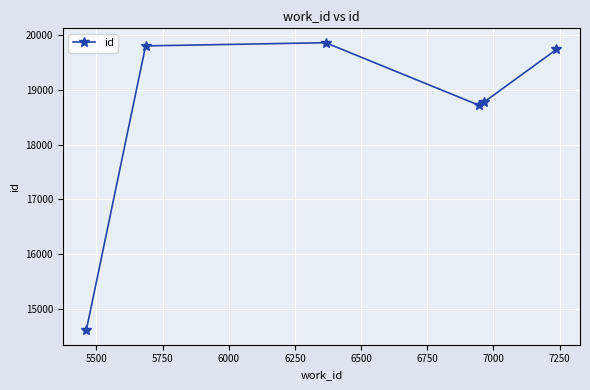

What is the difference between the maximum and minimum values?

5250